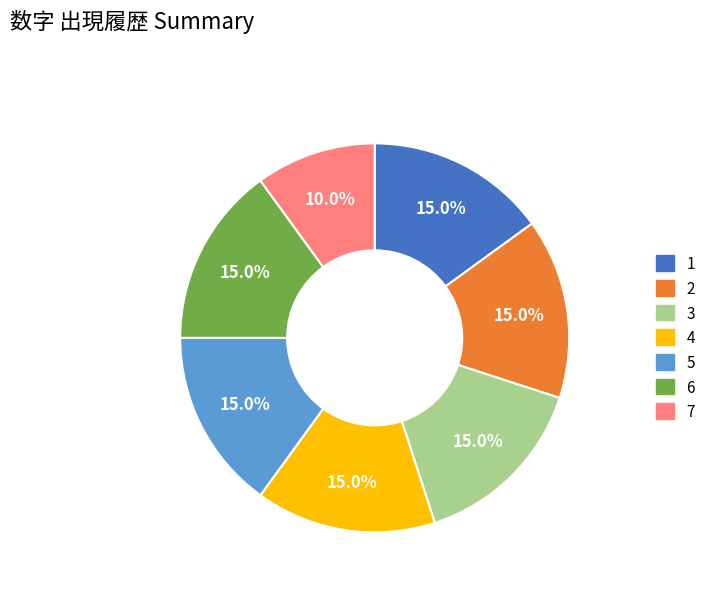

Does any single category account for the majority?

No